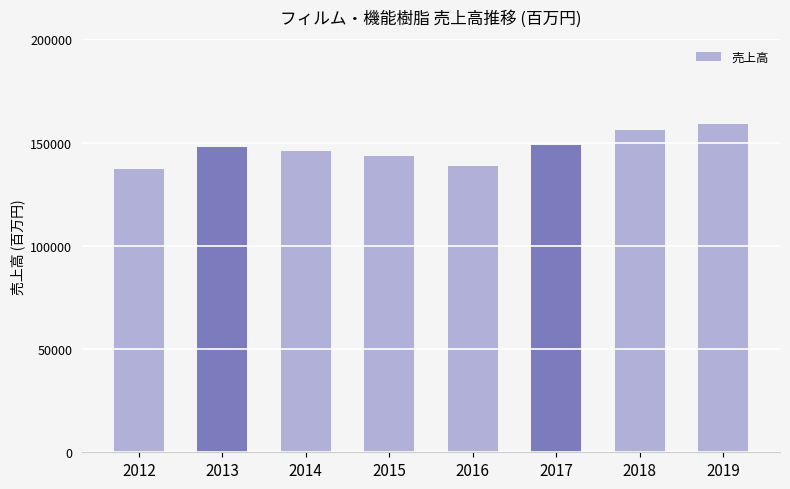

What is the value of the 4th bar from the left?

143398